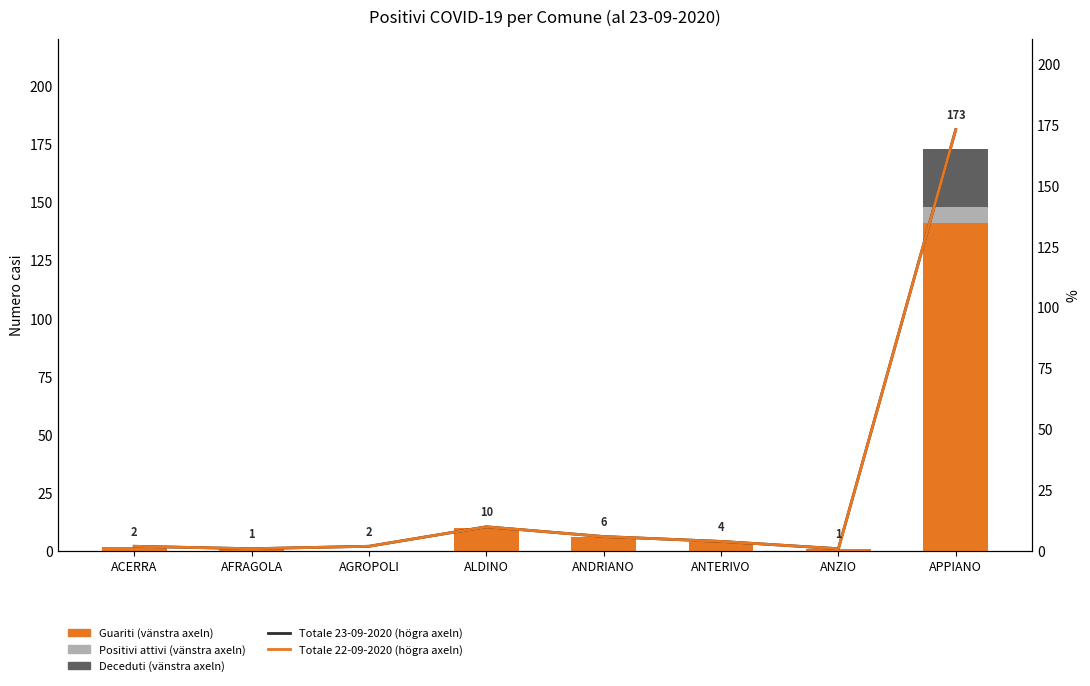

Is it true that Totale 23-09-2020 (högra axeln) equals 2 at ANDRIANO?

False